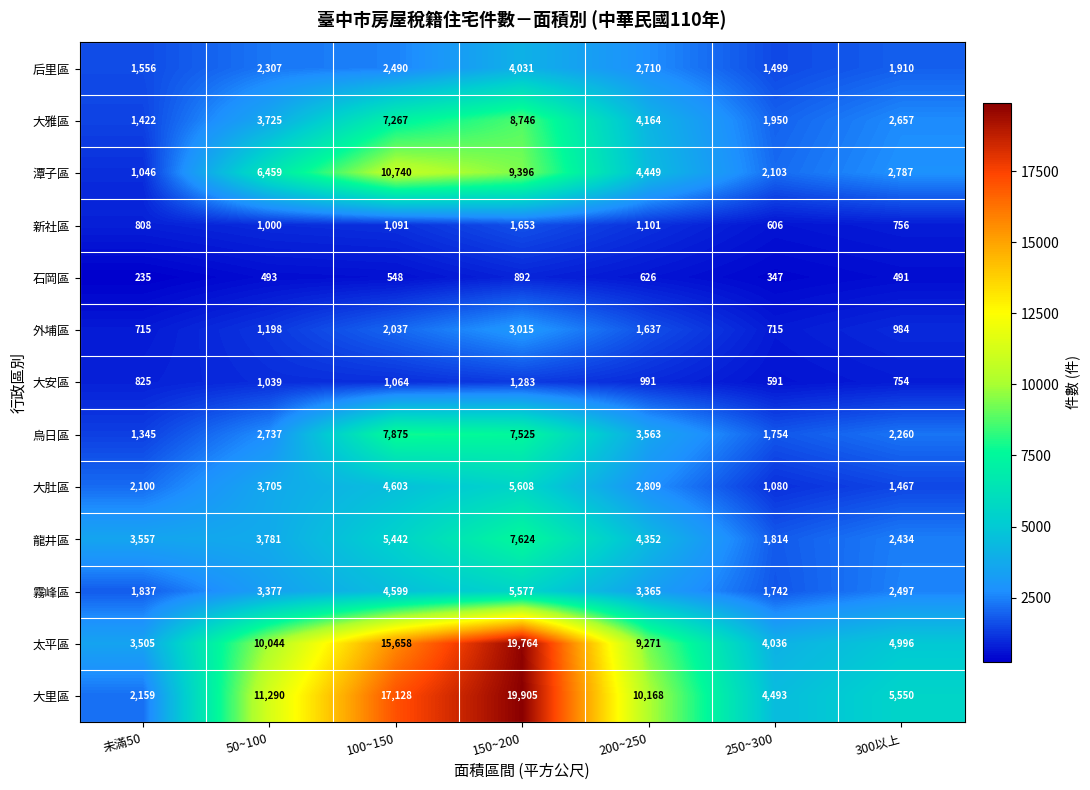

Which series has the largest range (max minus min)?

大里區